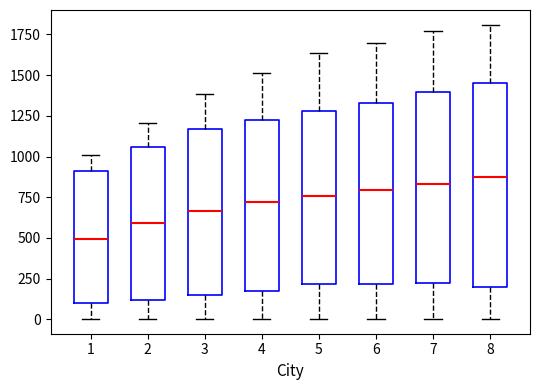

Where does the median line of the box at x = 7 sit on the y-axis? The values are not printed on the chart, so give them approximately, as read against the axis.

850